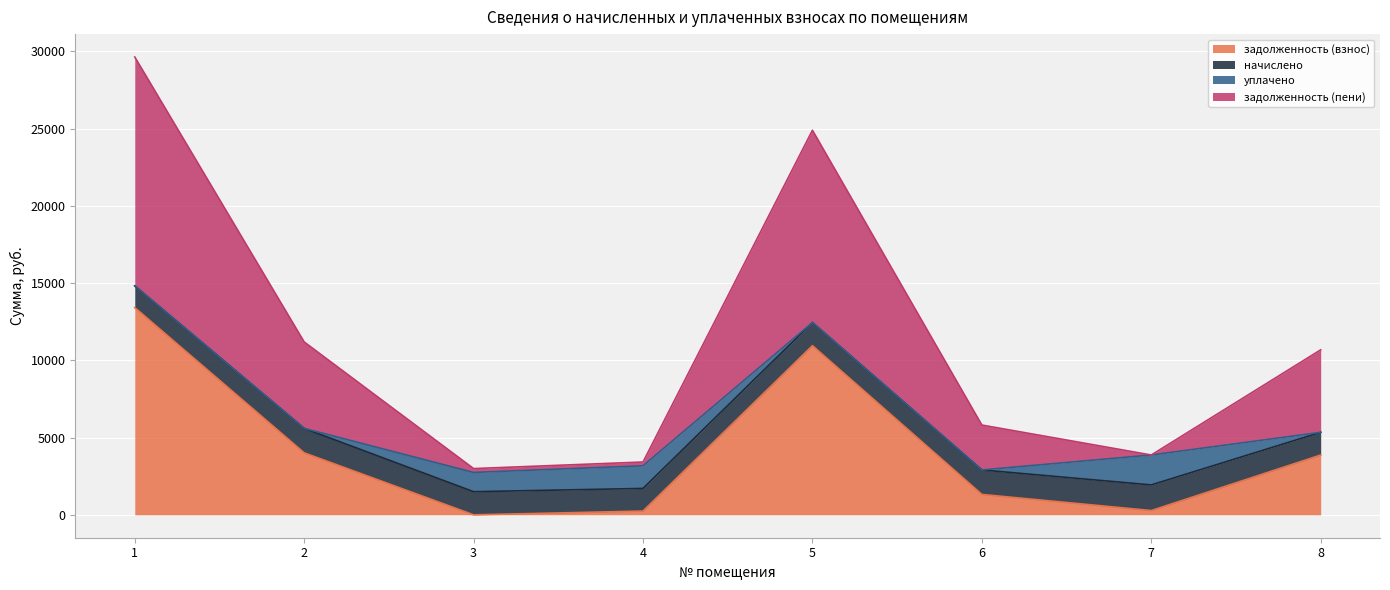

The задолженность (взнос) series shows 771.8 at 6. True or false?

False